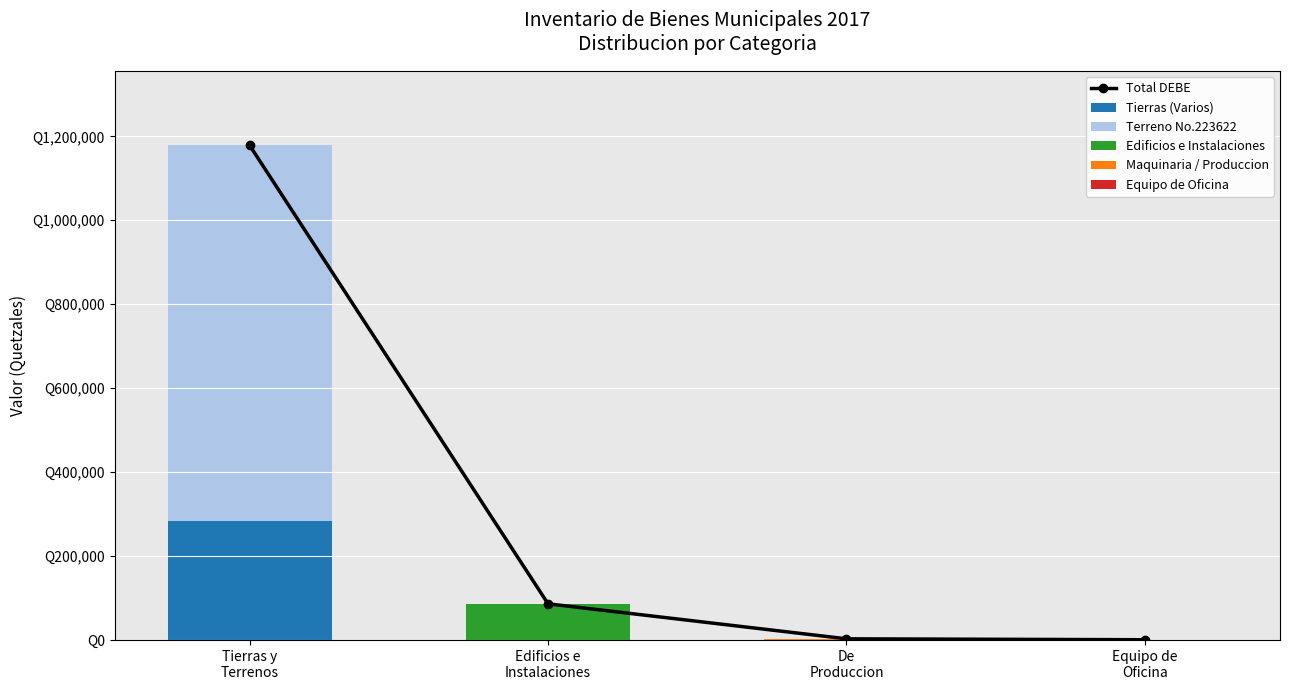

Between Tierras y
Terrenos and Edificios e
Instalaciones, which series saw the biggest shift?

Total DEBE